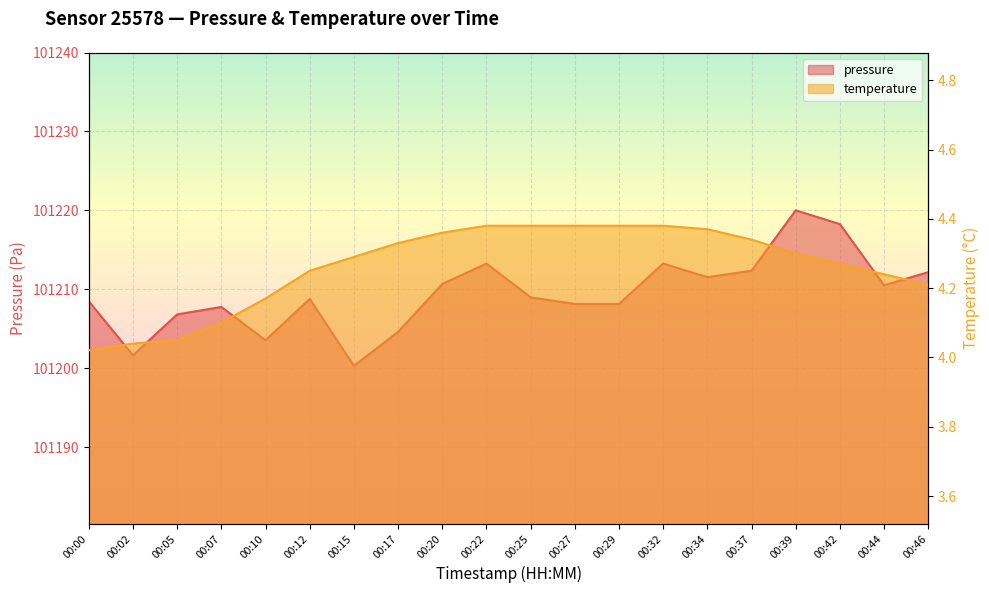

Where is pressure nearest to the value 101210?

00:44